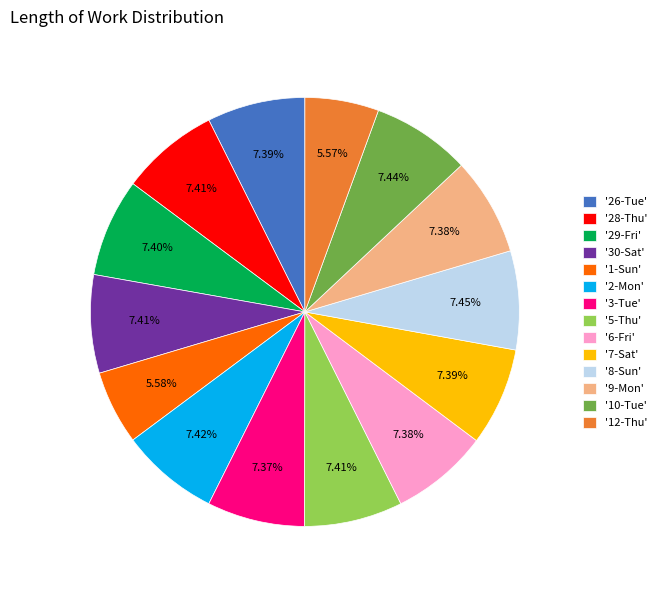

Which has a higher value, '3-Tue' or '12-Thu'?

'3-Tue'